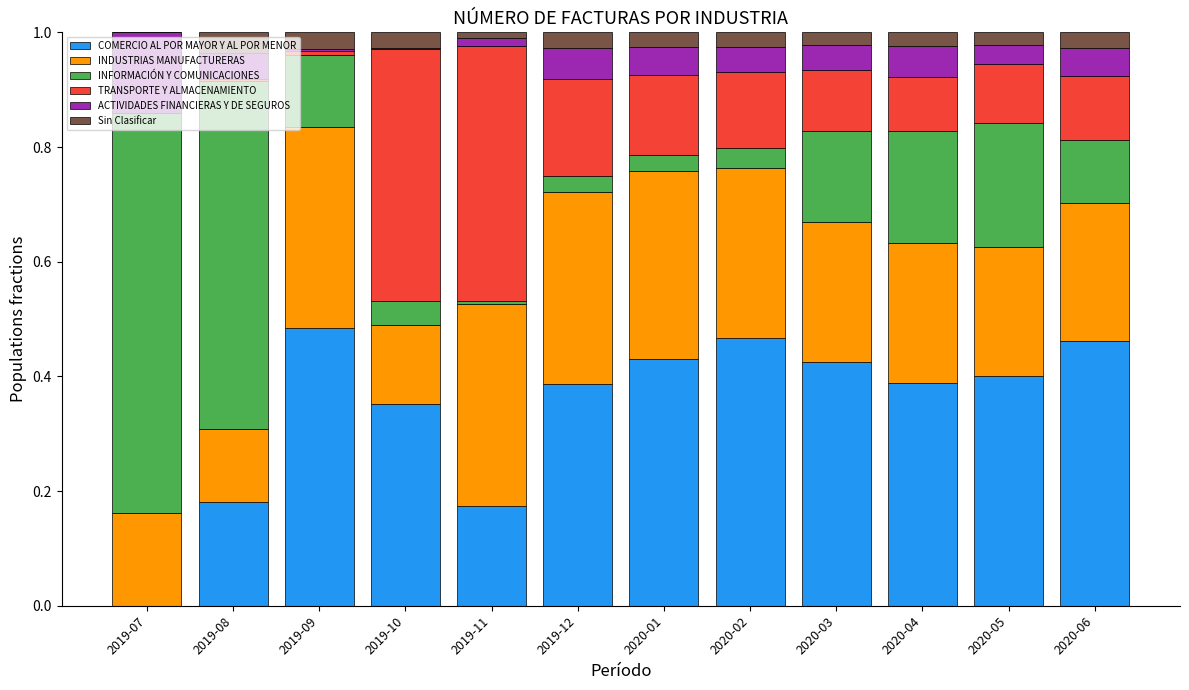

What is the total value across all series at 2020-04?

1.0